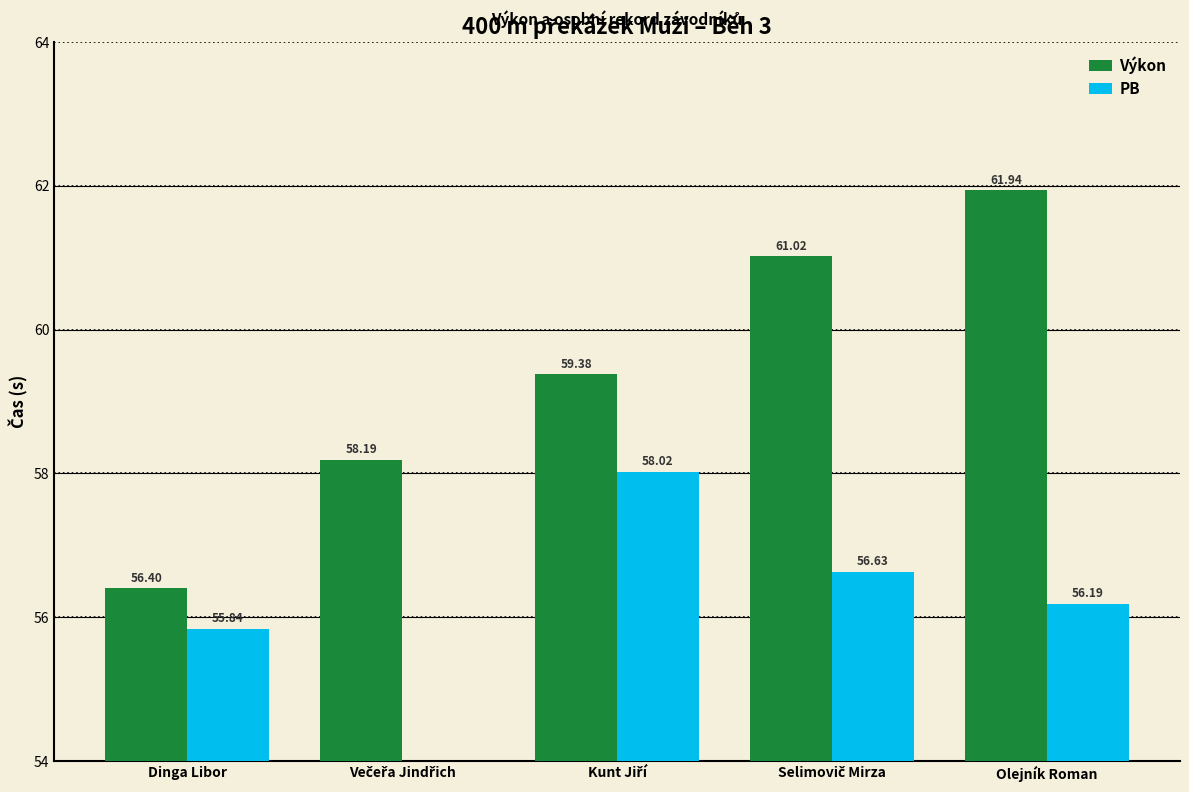

What are all the series names shown in the legend?

Výkon, PB